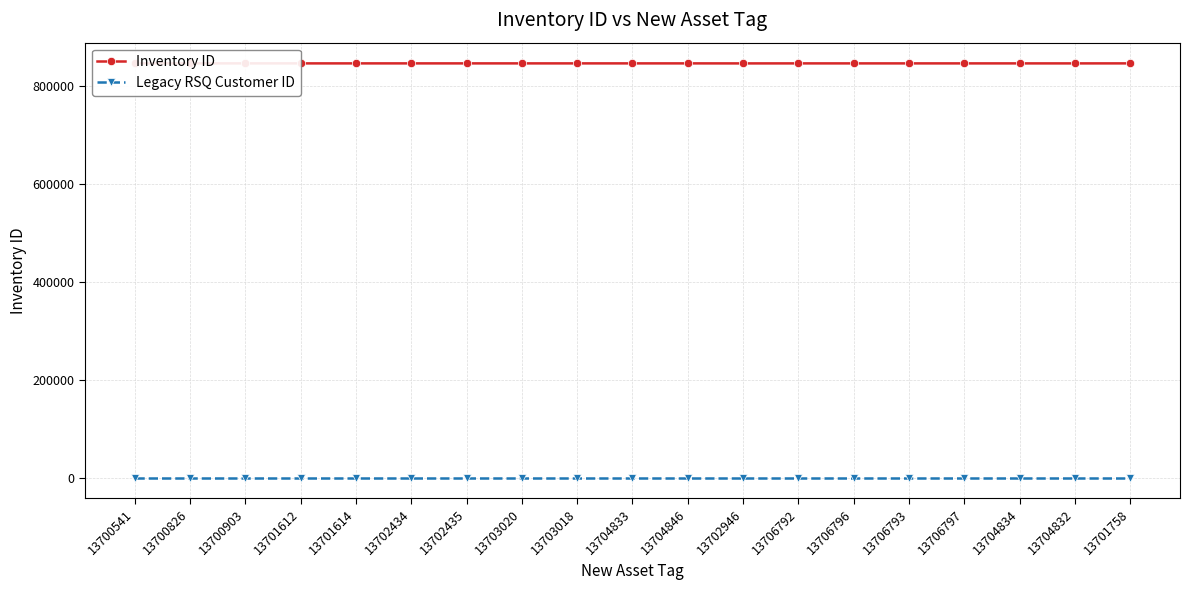

The value of Inventory ID at 13703018 is 1179656. True or false?

False